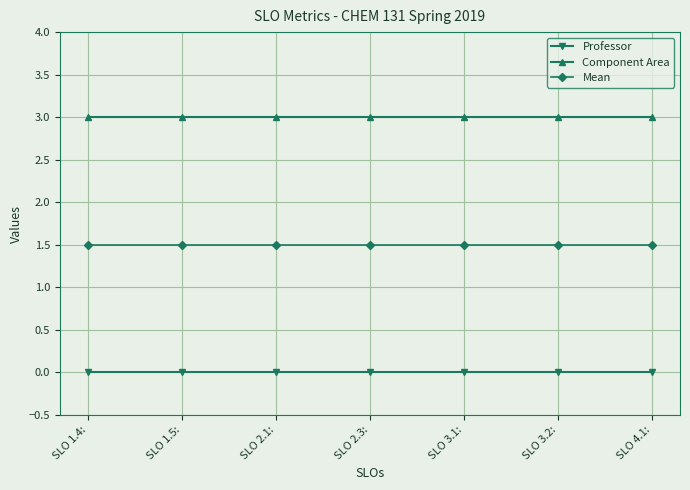

List the series in order of their overall mean, highest first.

Component Area, Mean, Professor